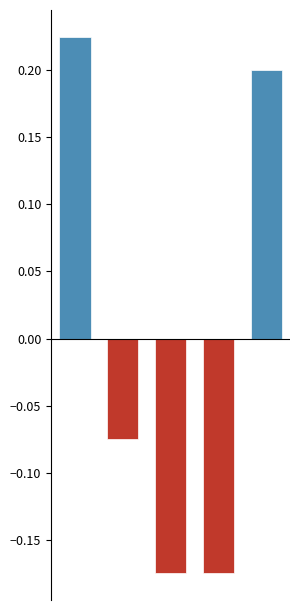

How many bars are there in total?

10